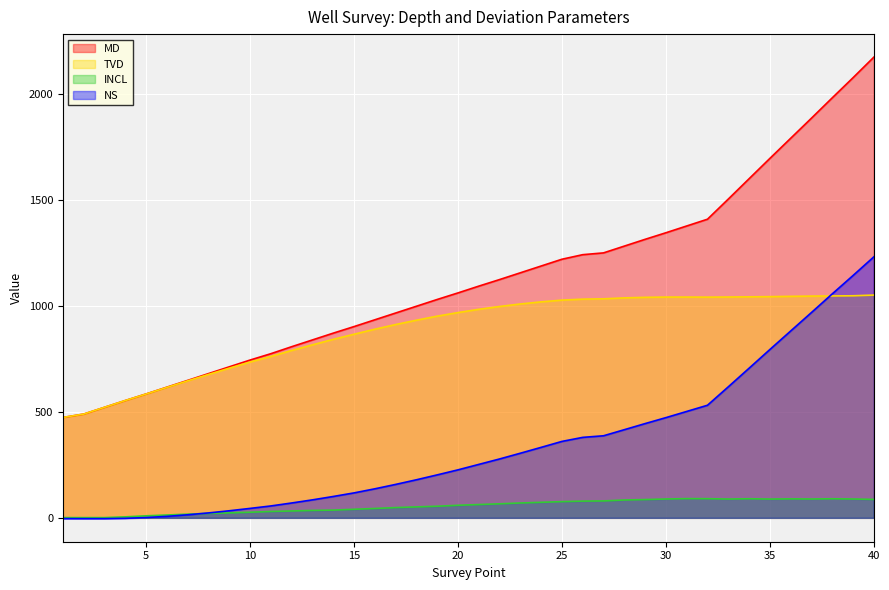

What are all the series names shown in the legend?

MD, TVD, INCL, NS